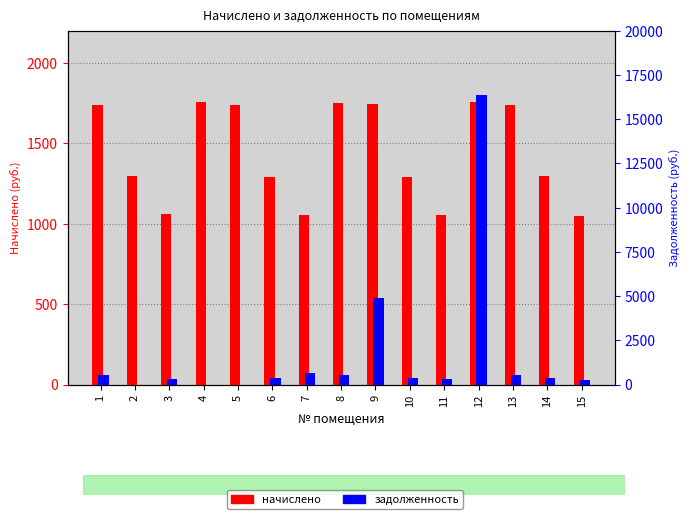

Is it true that начислено equals 1053.6 at 11?

True